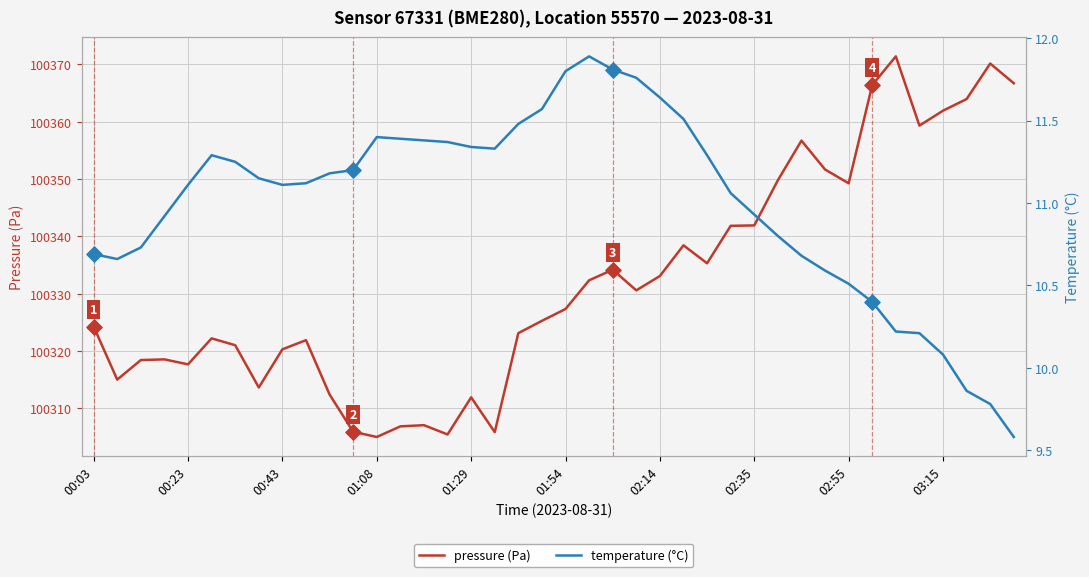

Which series contains the highest Y value?

pressure (Pa)